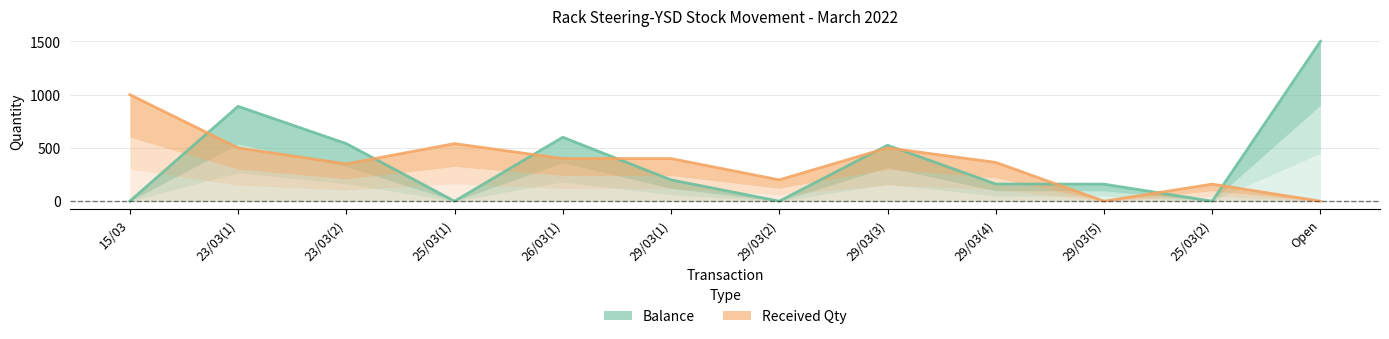

How many values in the Received Qty series are below 400?

6